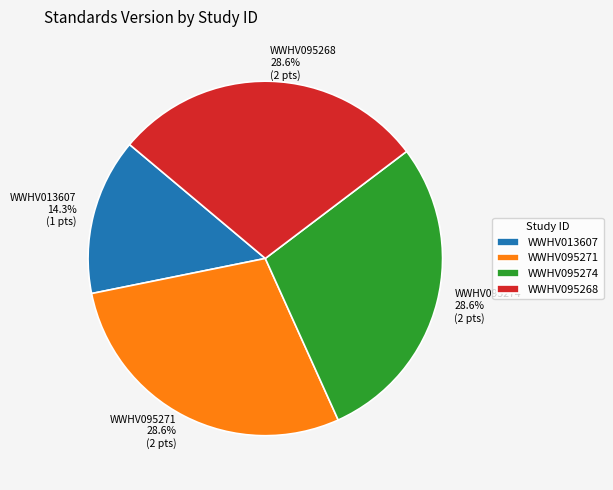

Which has a higher value, WWHV095268 28.6% (2 pts) or WWHV013607 14.3% (1 pts)?

WWHV095268 28.6% (2 pts)